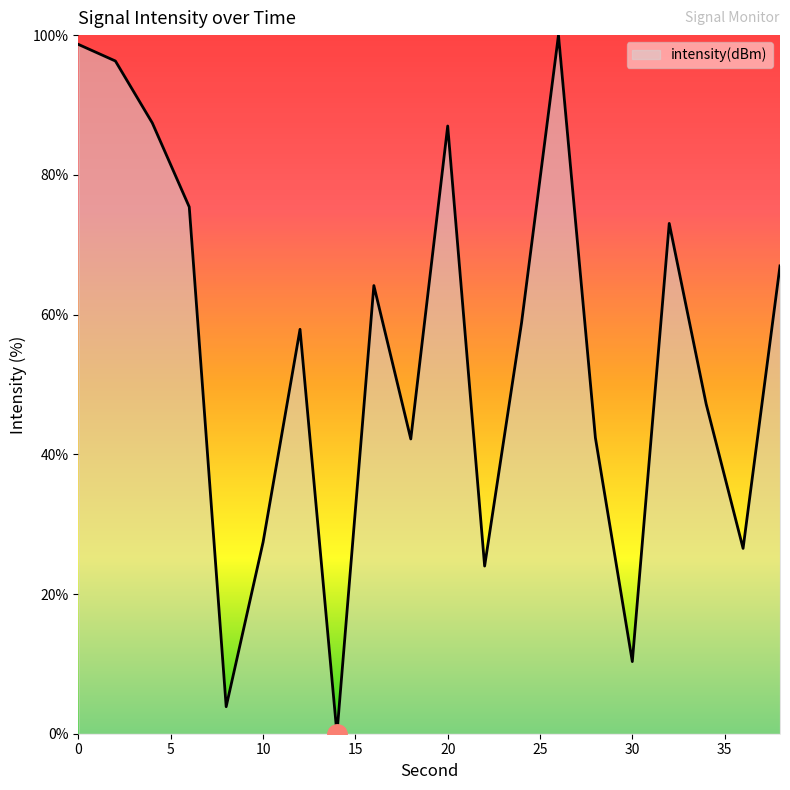

How many categories are shown in the chart?

20